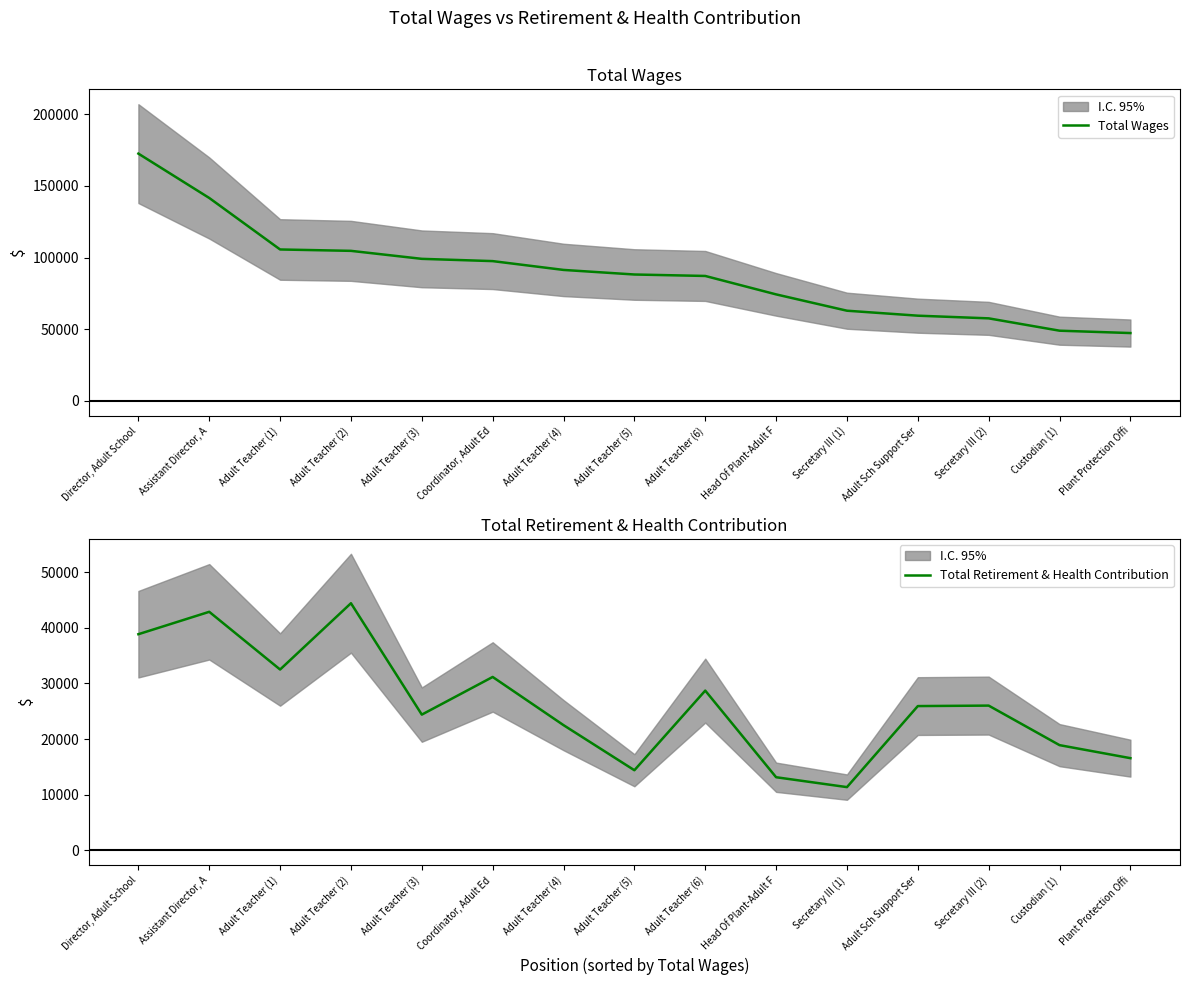

What position from the right is Secretary III (2)?

3